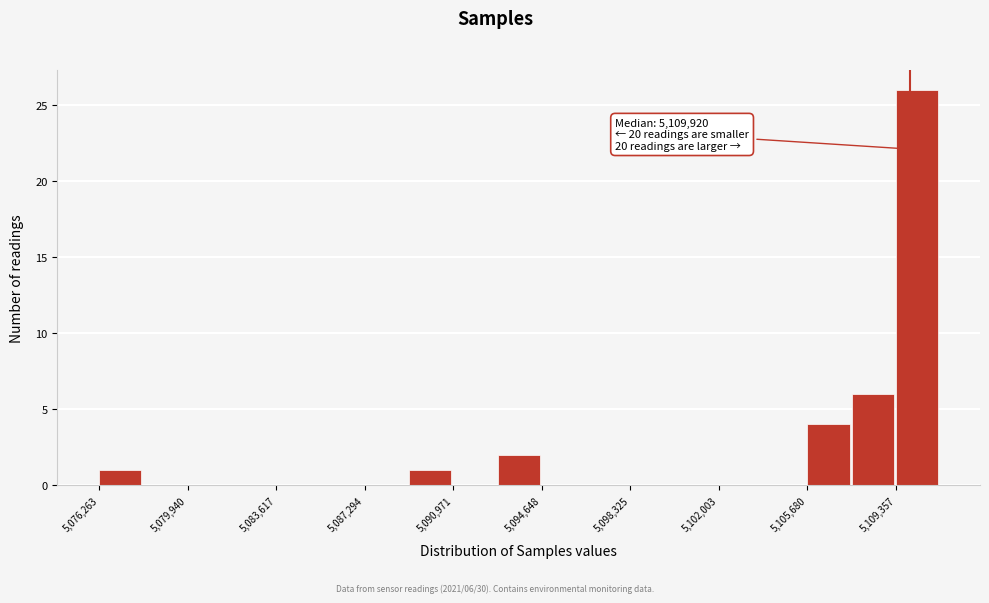

Around what value on the x-axis is the tallest bar? Give the approximate position of its centre, as read against the axis.

5110000